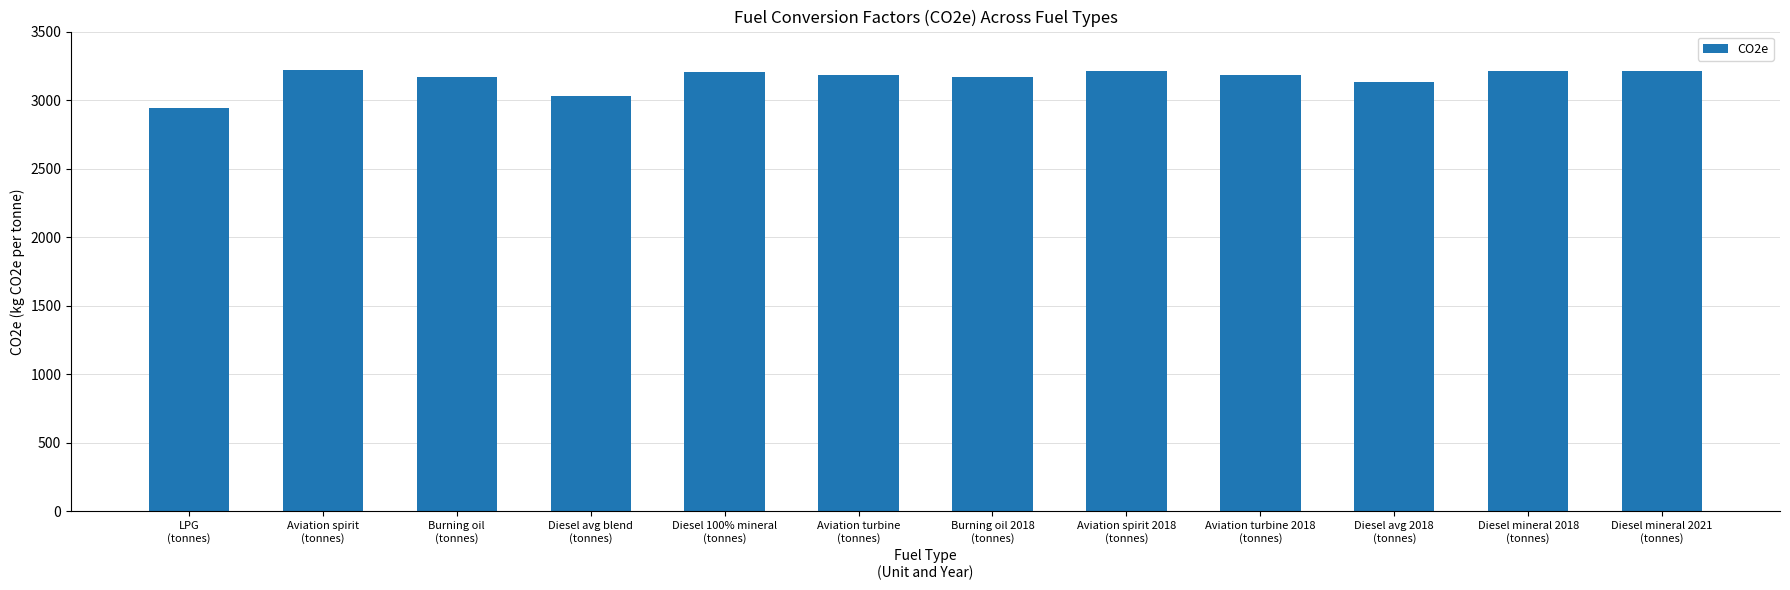

What is the value of the 5th bar from the left?

3206.6